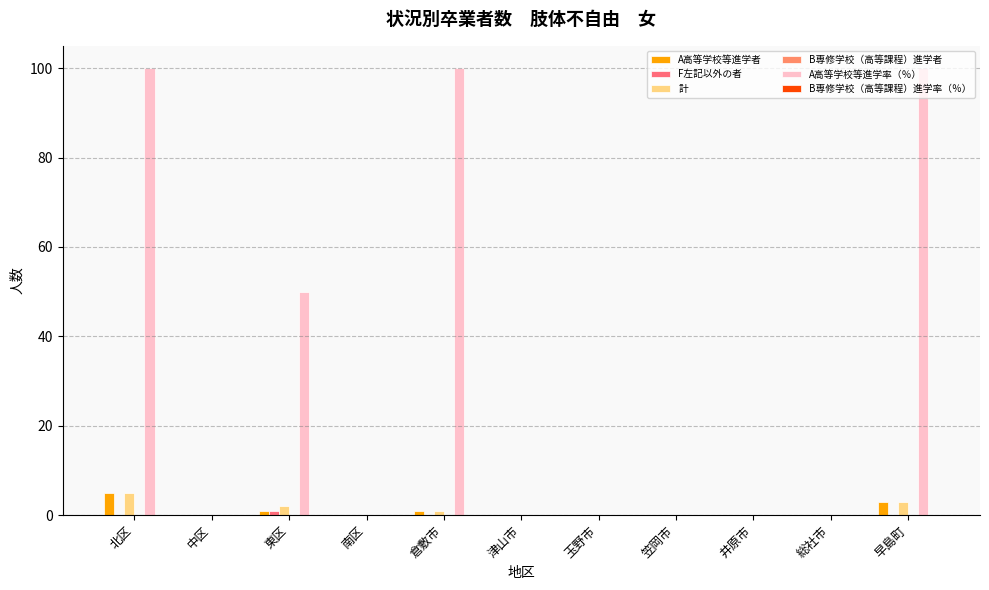

How many groups of bars are there?

11